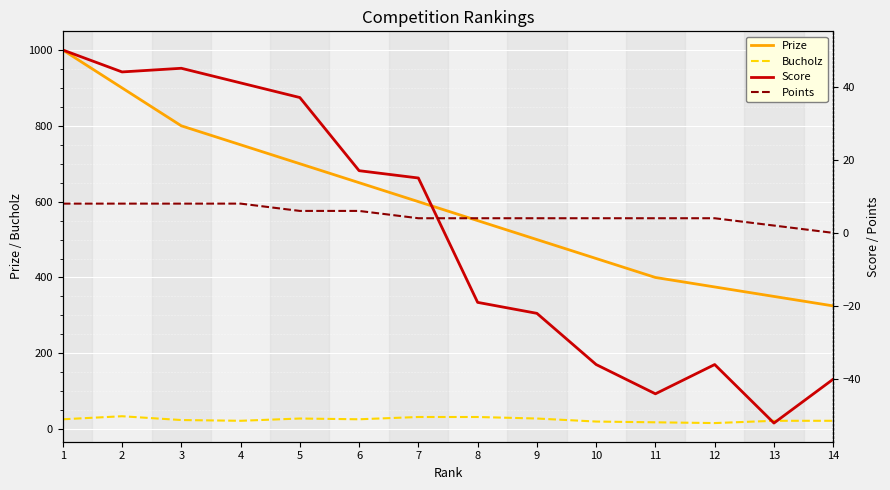

What is the value of the Score point at the 4th from the left?

41